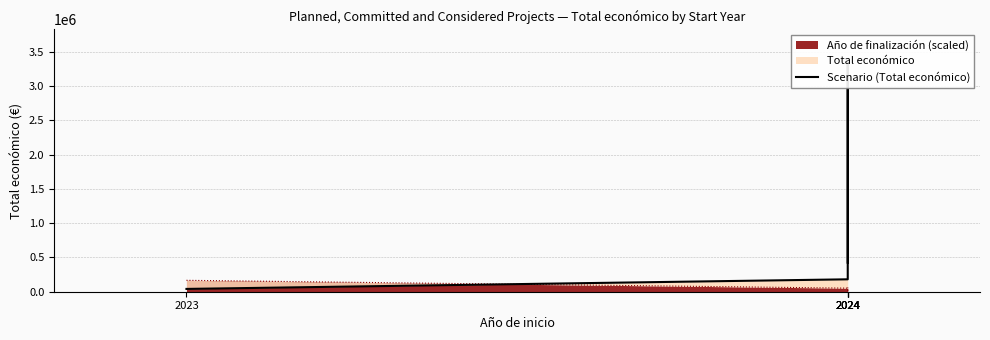

How many values are below 424720?

2